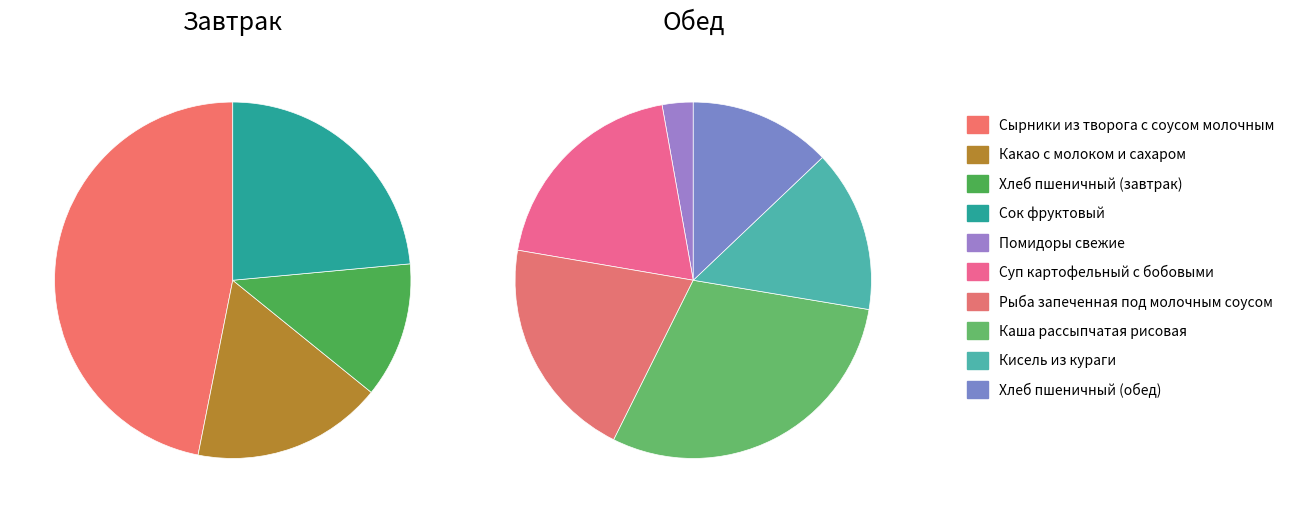

What is the change in value from Какао с молоком и сахаром to Каша рассыпчатая рисовая?

+115